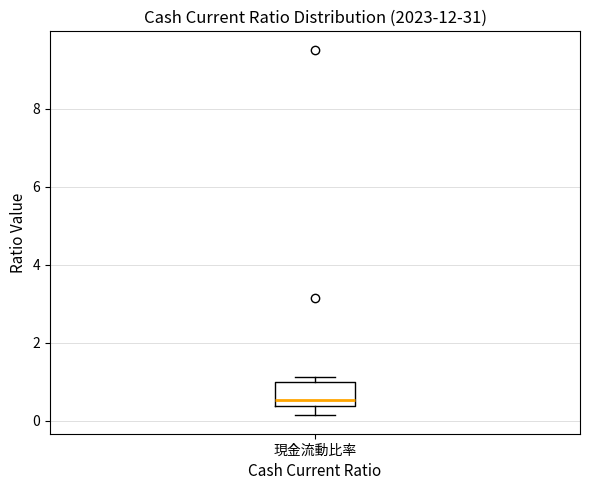

Read this box plot against the y-axis: the position of the median line, the range covered by the box, and the ends of both whiskers. The values are not printed on the chart, so give them approximately, as read against the axis.

median 0.6, box 0.4 to 1.0, whiskers 0.2 to 1.2